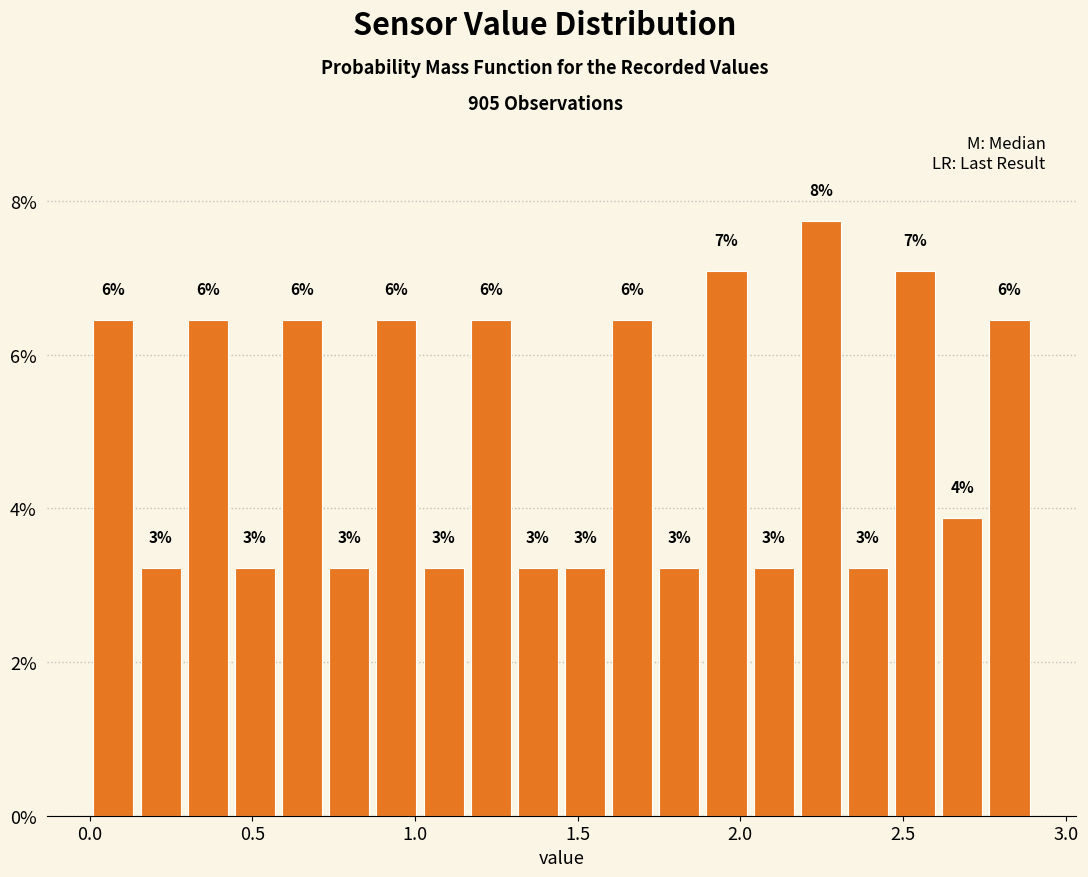

Around what value on the x-axis is the tallest bar? Give the approximate position of its centre, as read against the axis.

2.25